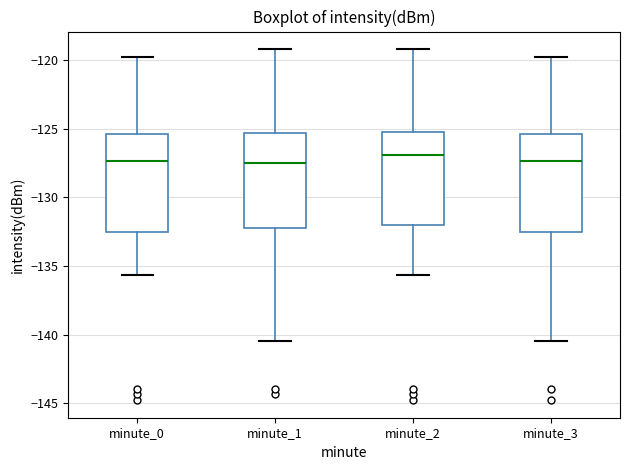

Where does the lower whisker of the box for minute_1 end on the y-axis? The values are not printed on the chart, so give them approximately, as read against the axis.

-140.5